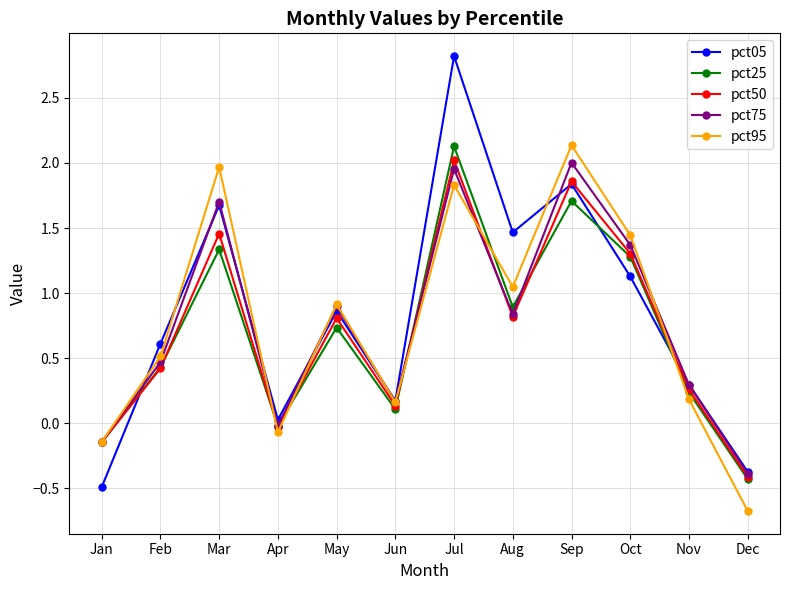

What is the sum of all pct05 values?

10.0